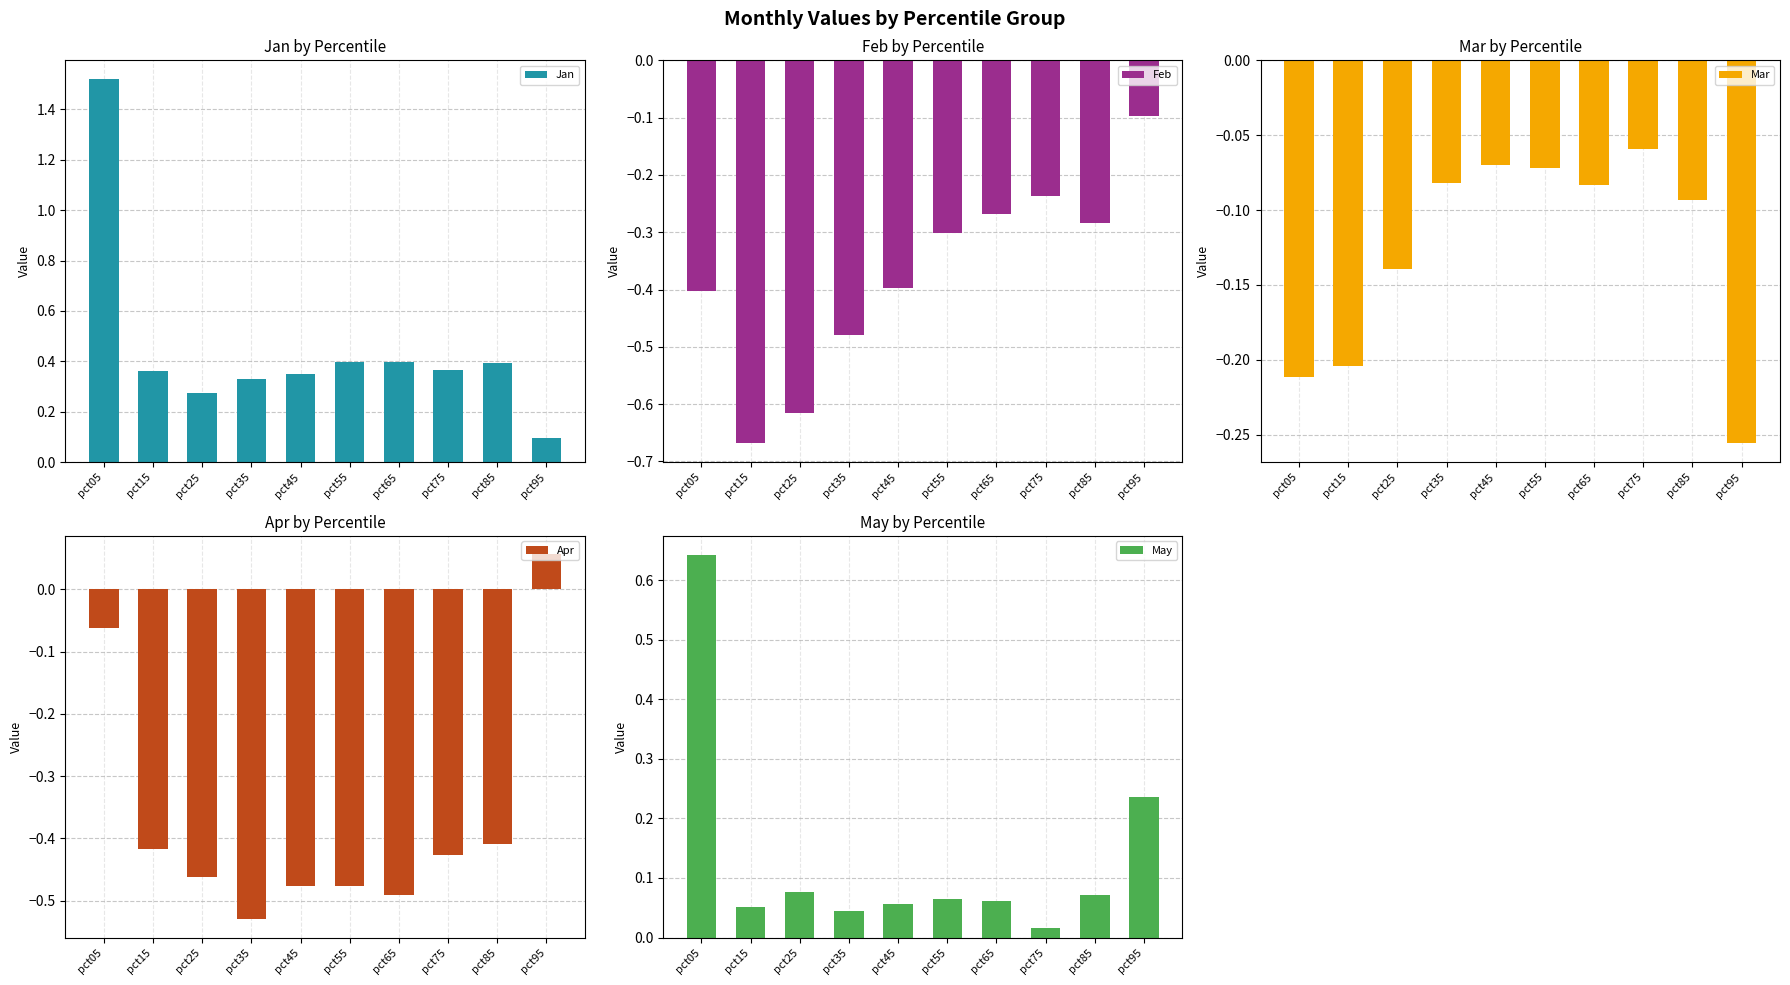

What is the difference between the Mar values at pct85 and pct95?

0.2